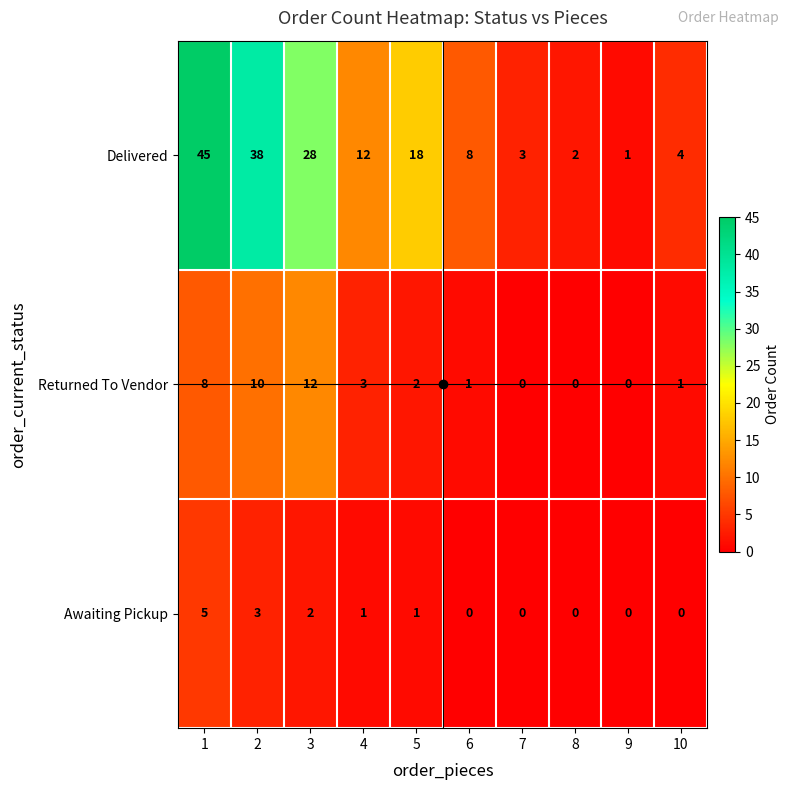

Which series has the largest total across all categories?

Delivered